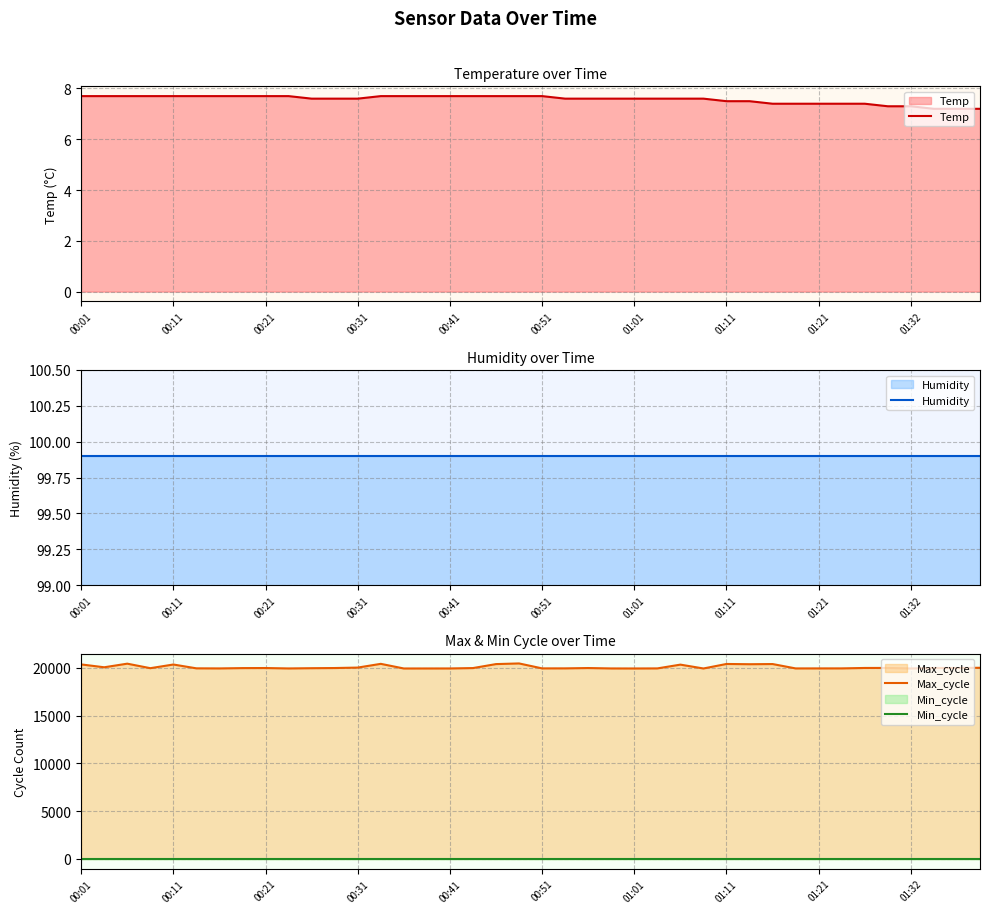

True or false: Max_cycle and Humidity intersect in this chart.

False